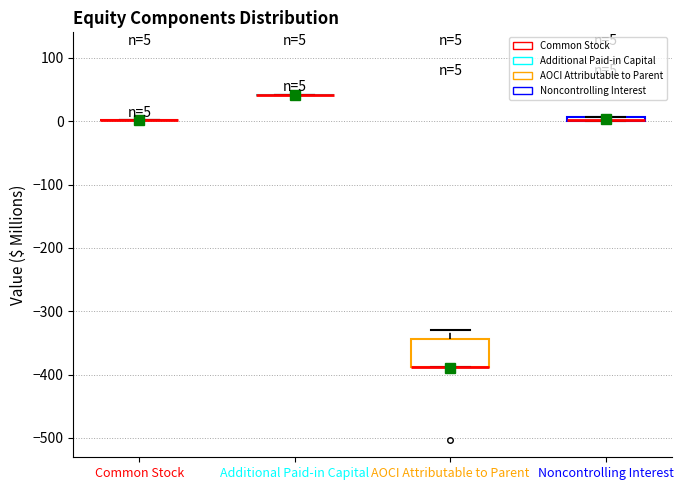

Which box is the tallest, from its lower edge to its upper edge?

AOCI Attributable to Parent